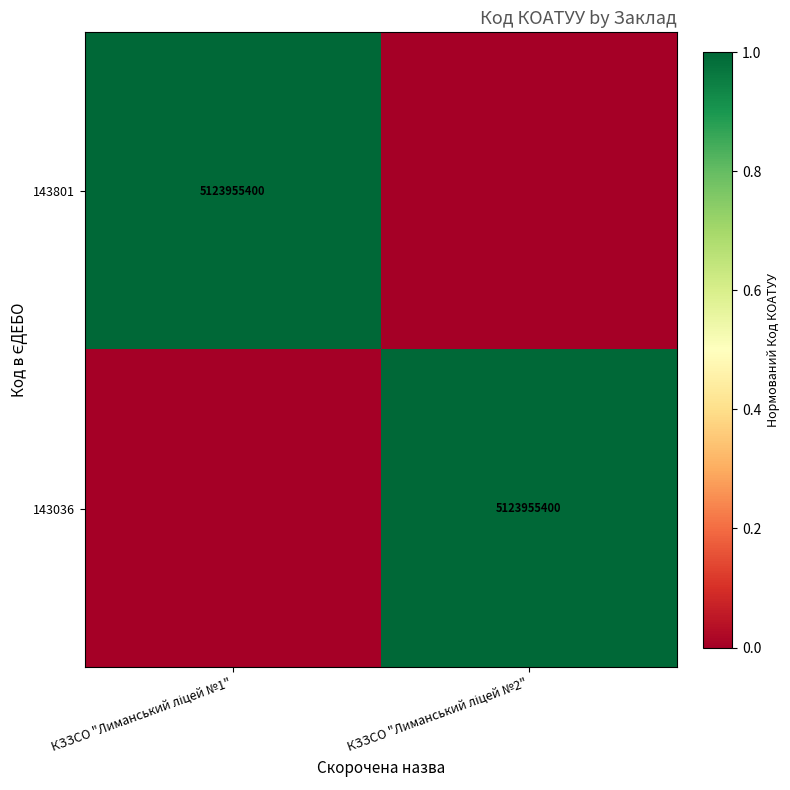

At how many categories does at least one series exceed 0?

2